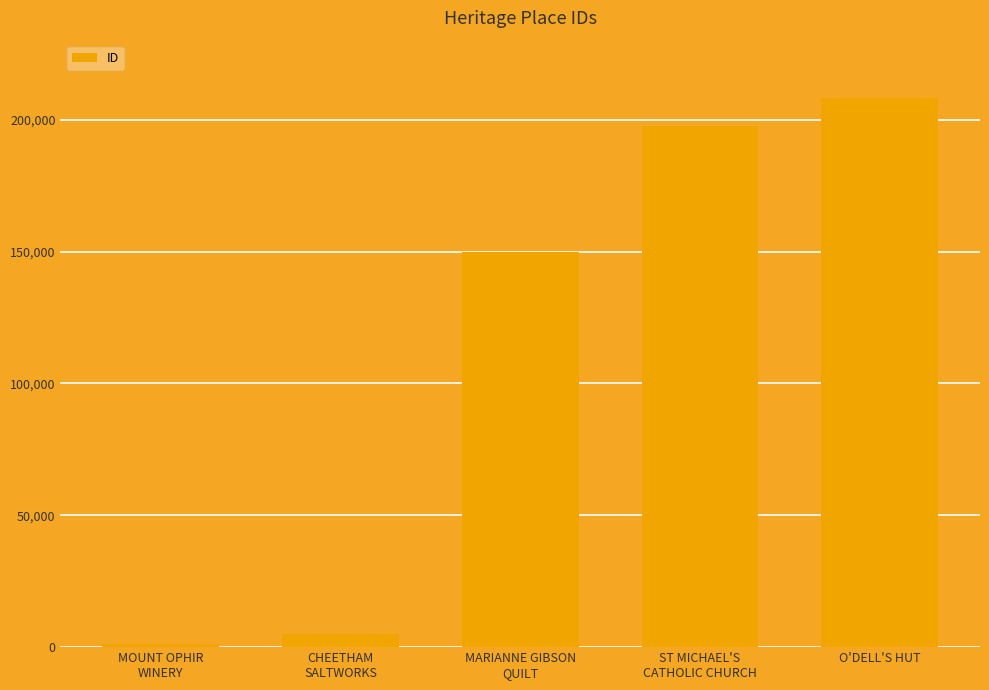

Reading left to right, extract all data points from this chart.

1005	4820	149911	197507	208262